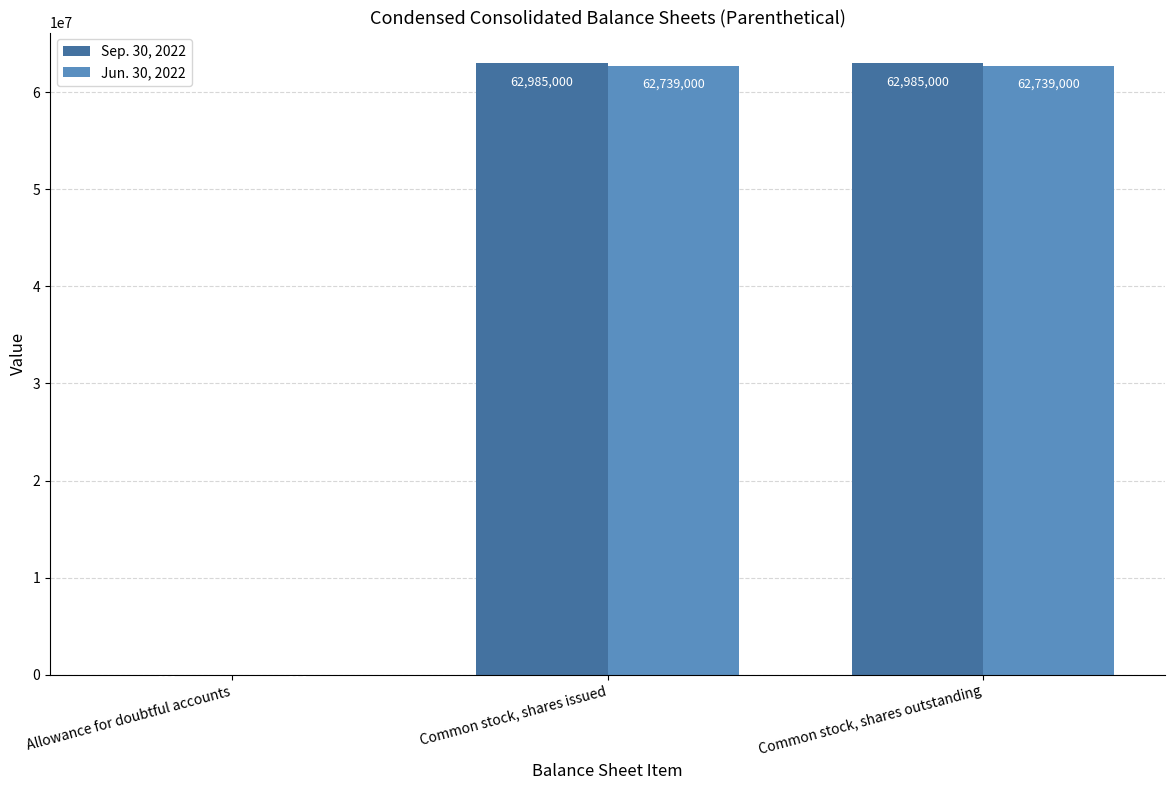

The value of Sep. 30, 2022 at Common stock, shares issued is 17725071. True or false?

False